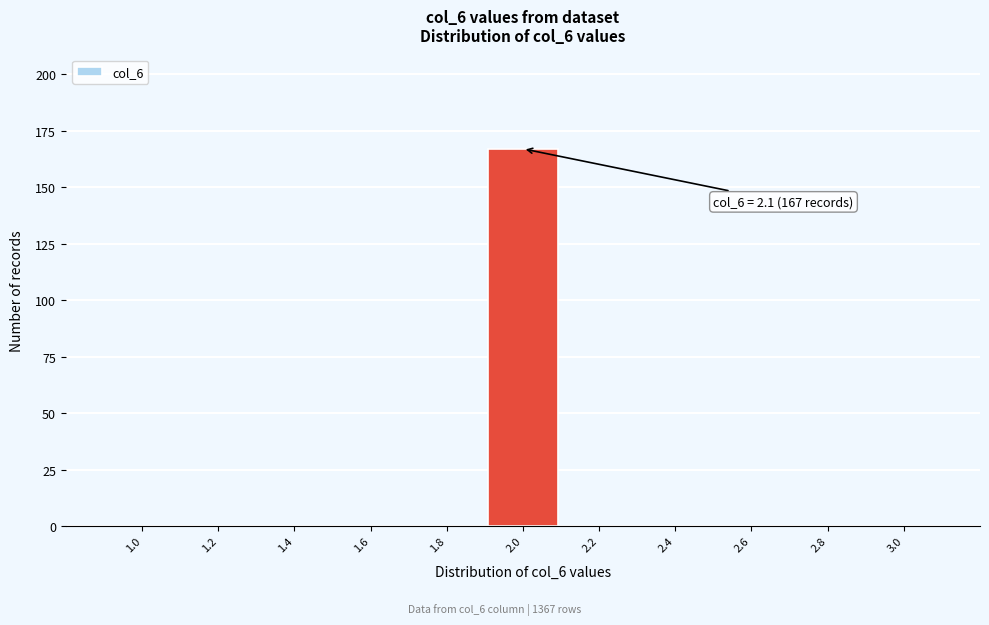

Reading left to right, list all the values displayed in this chart.

1.0=0	1.2=0	1.4=0	1.6=0	1.8=0	2.0=167	2.2=0	2.4=0	2.6=0	2.8=0	3.0=0